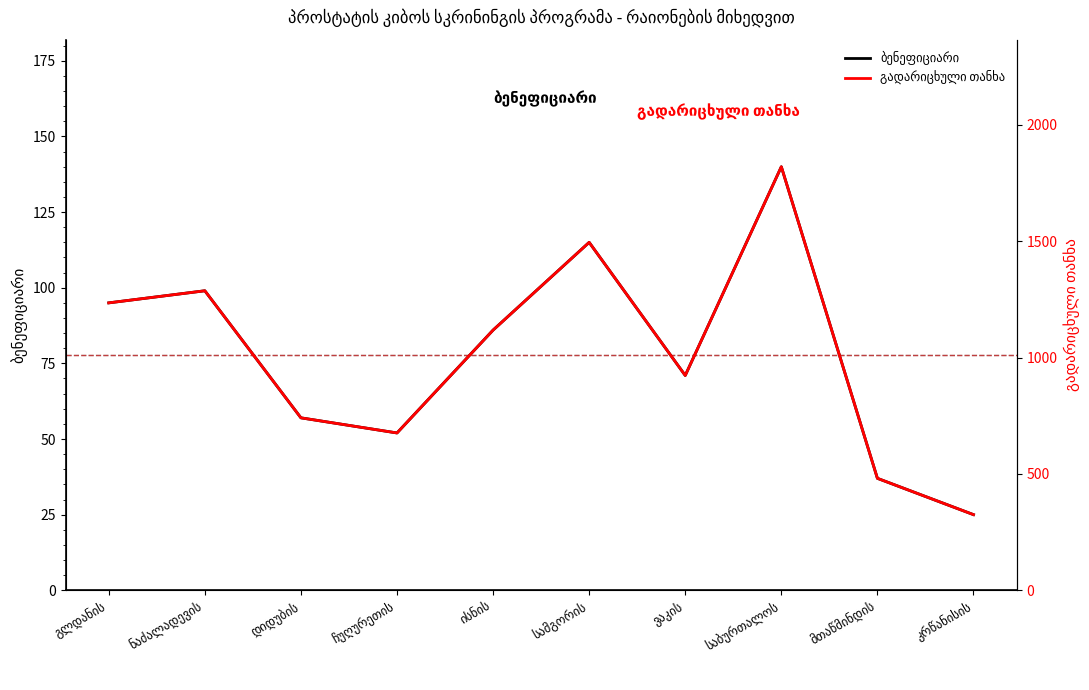

Which category has the highest value in the ბენეფიციარი series?

საბურთალოს